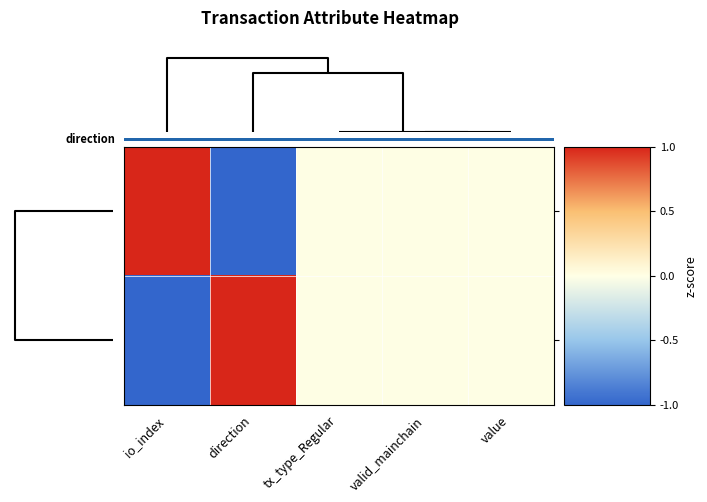

Reading left to right, what are all the values shown in this chart?

bb47609f...: io_index=1	direction=-1	tx_type_Regular=0	valid_mainchain=0	value=0
3af692db...: io_index=-1	direction=1	tx_type_Regular=0	valid_mainchain=0	value=0